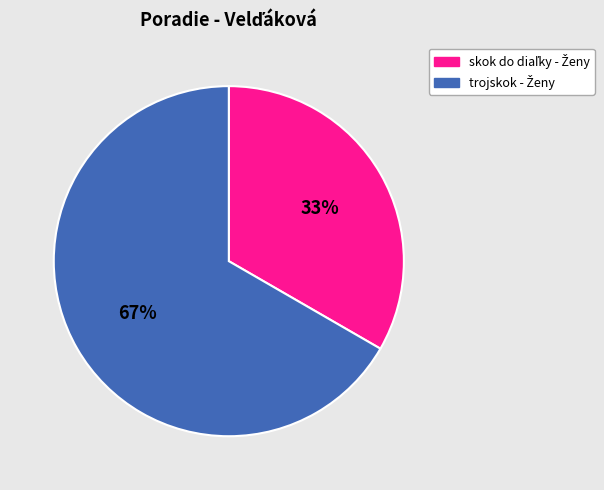

Is there a majority slice in this chart?

Yes